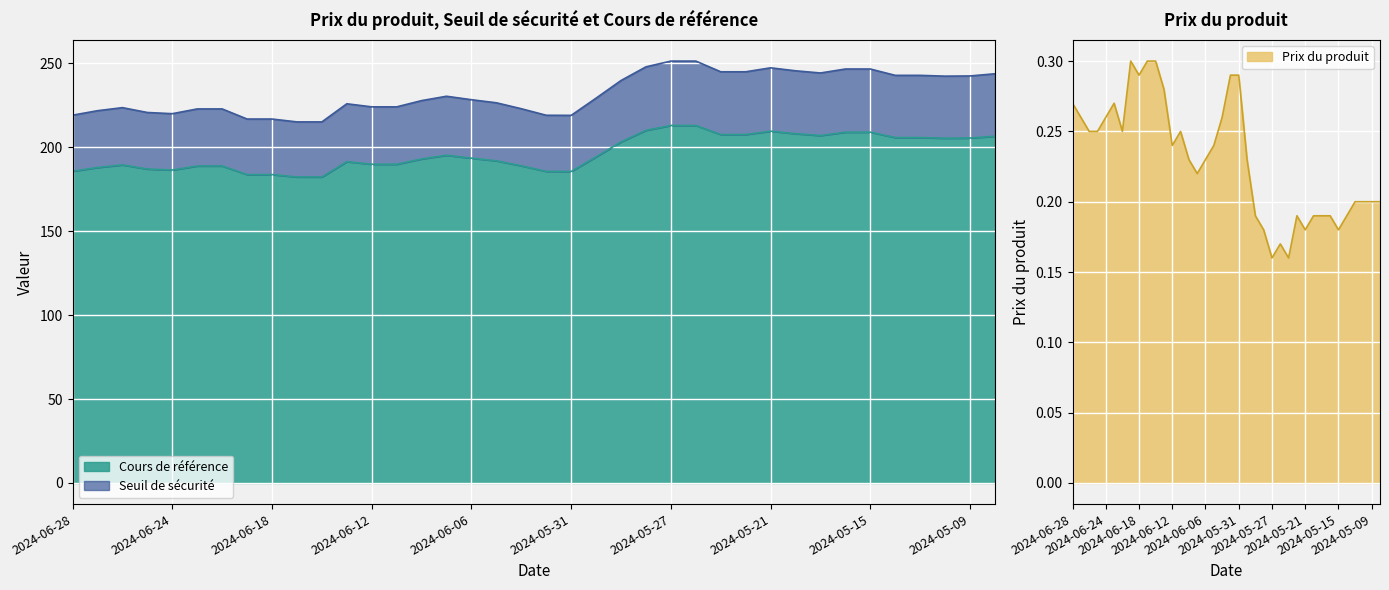

At which category does Prix du produit reach its first local valley?

2024-06-20